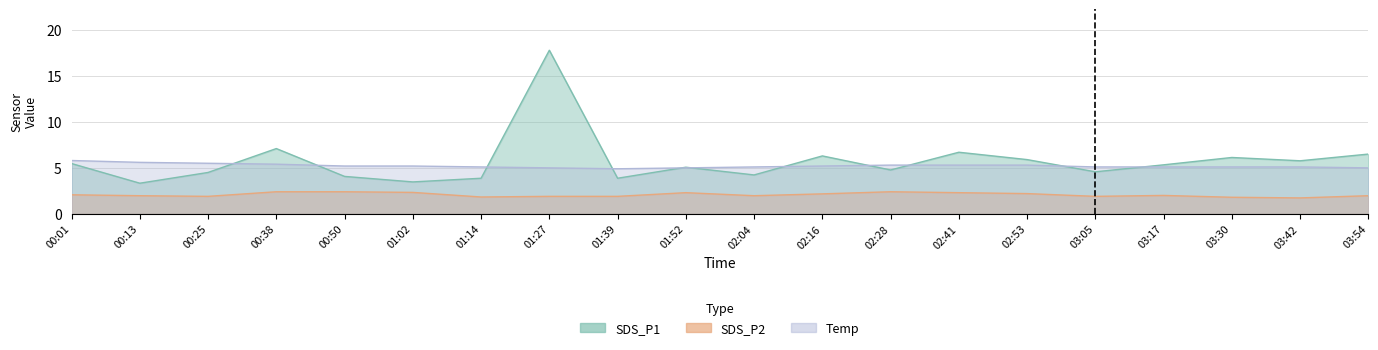

At how many categories does at least one series exceed 10?

1